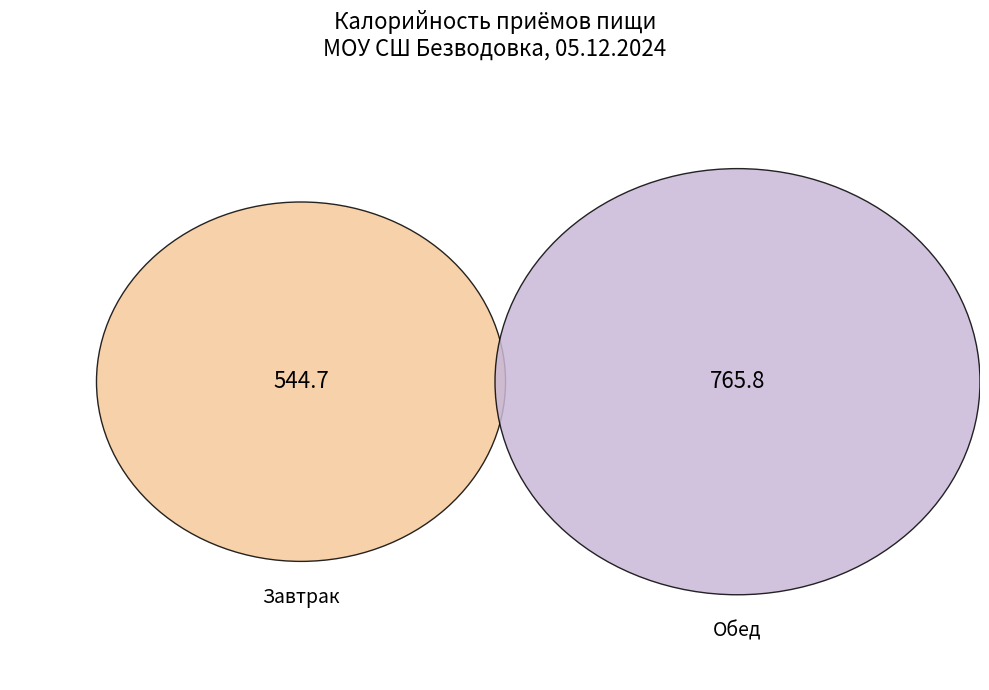

What is the ratio of the value at Обед to the value at Завтрак?

1.4